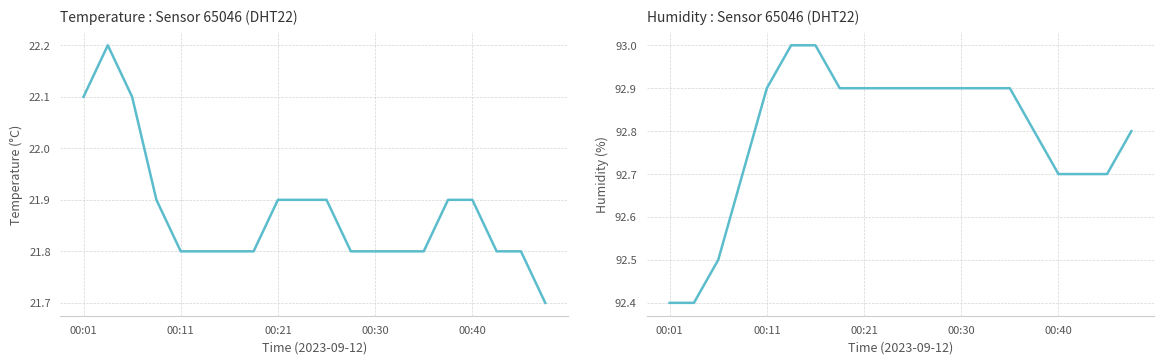

What are all the series names shown in the legend?

temperature, humidity